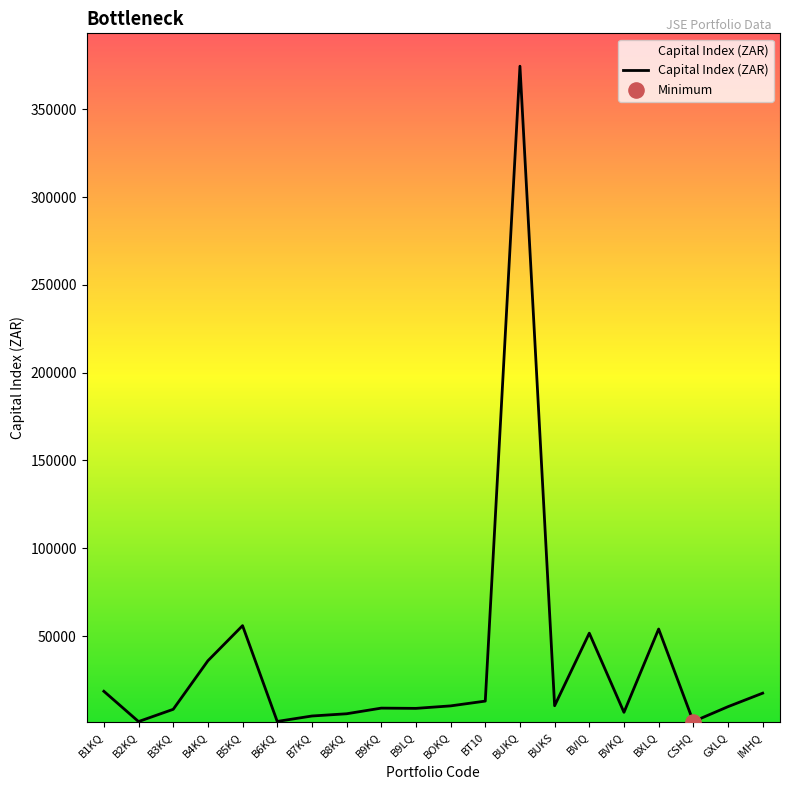

What is the change in value from B5KQ to BOKQ?

-45709.6